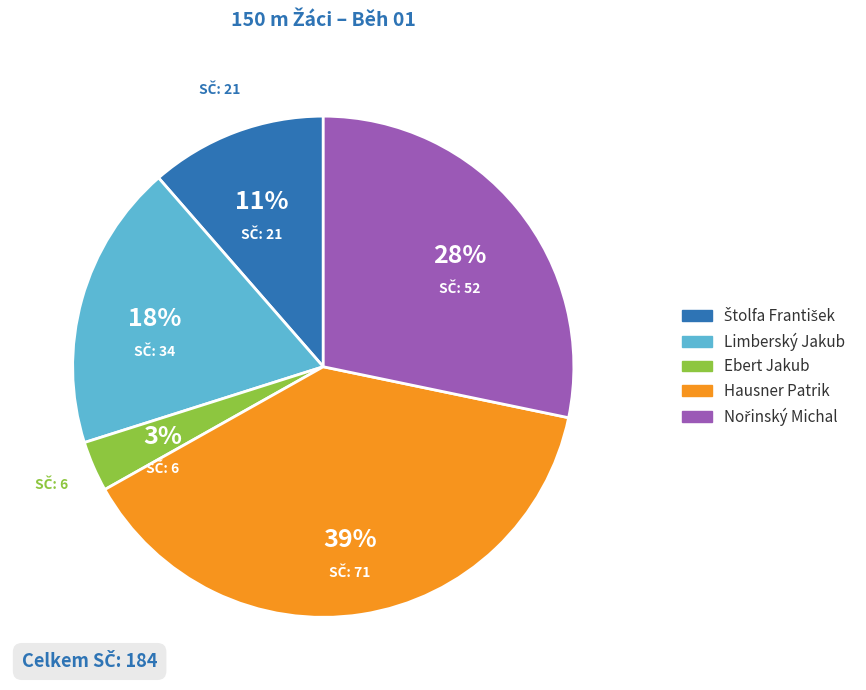

To the nearest percent, what percentage of the pie is Ebert Jakub?

3%